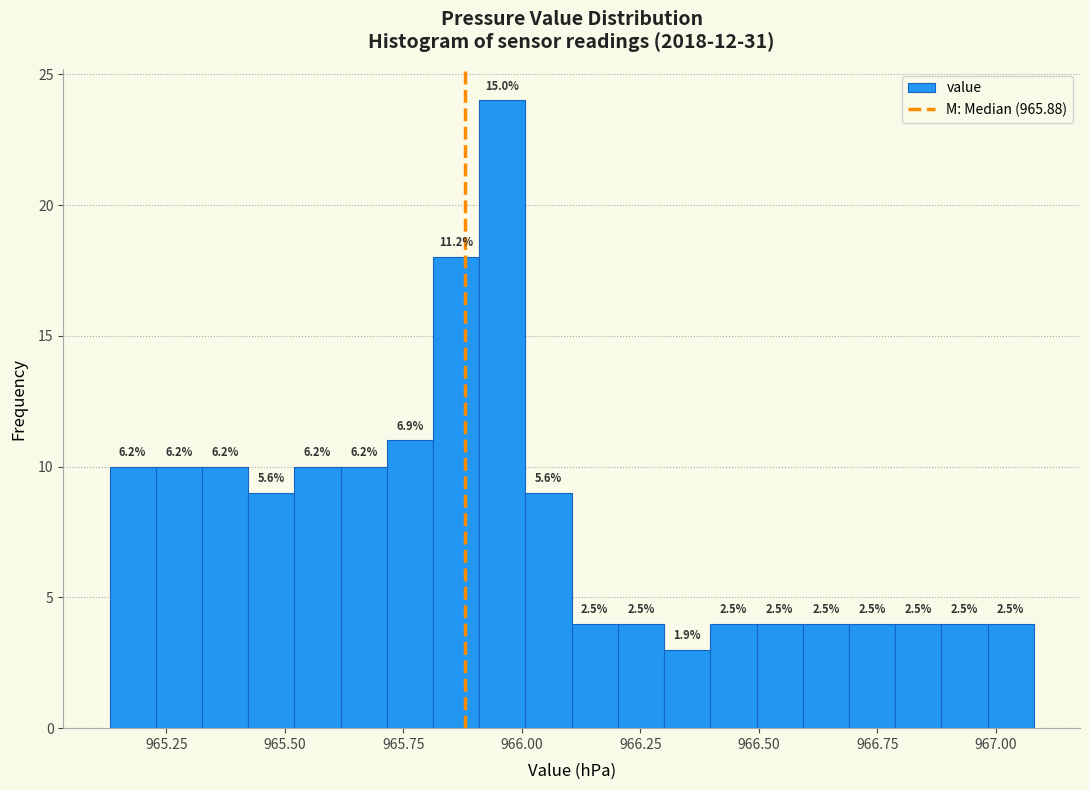

Read against the x-axis, roughly where is the centre of the tallest bar?

965.95